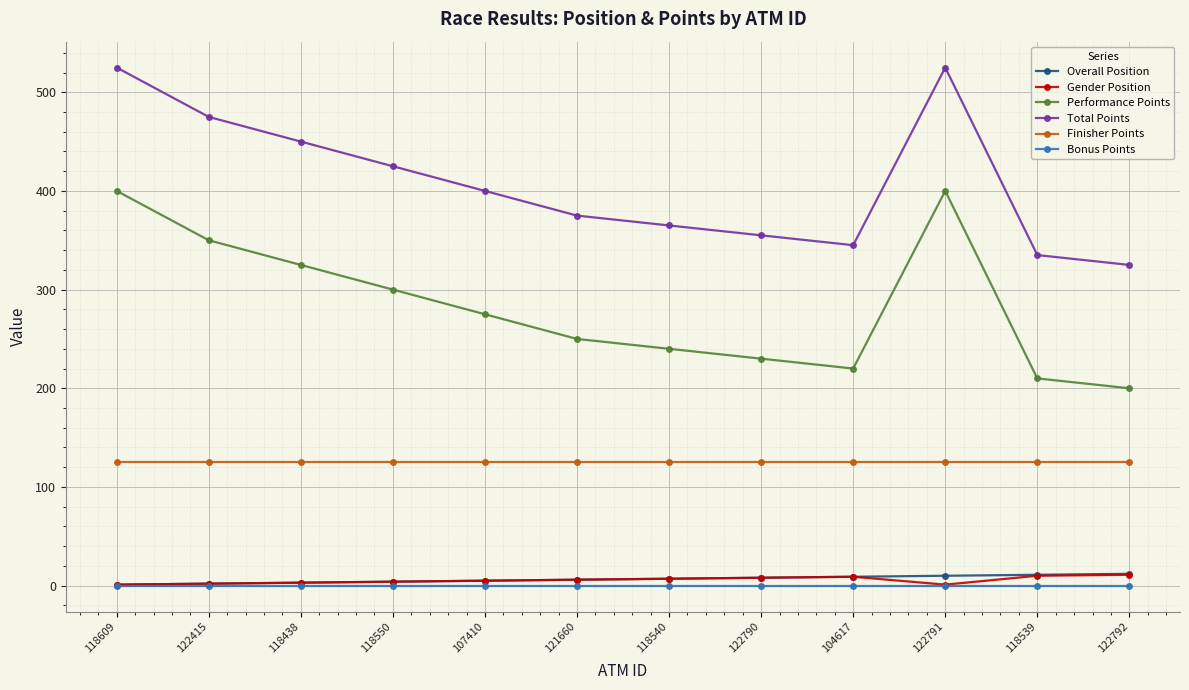

Is it true that Total Points equals 153 at 104617?

False